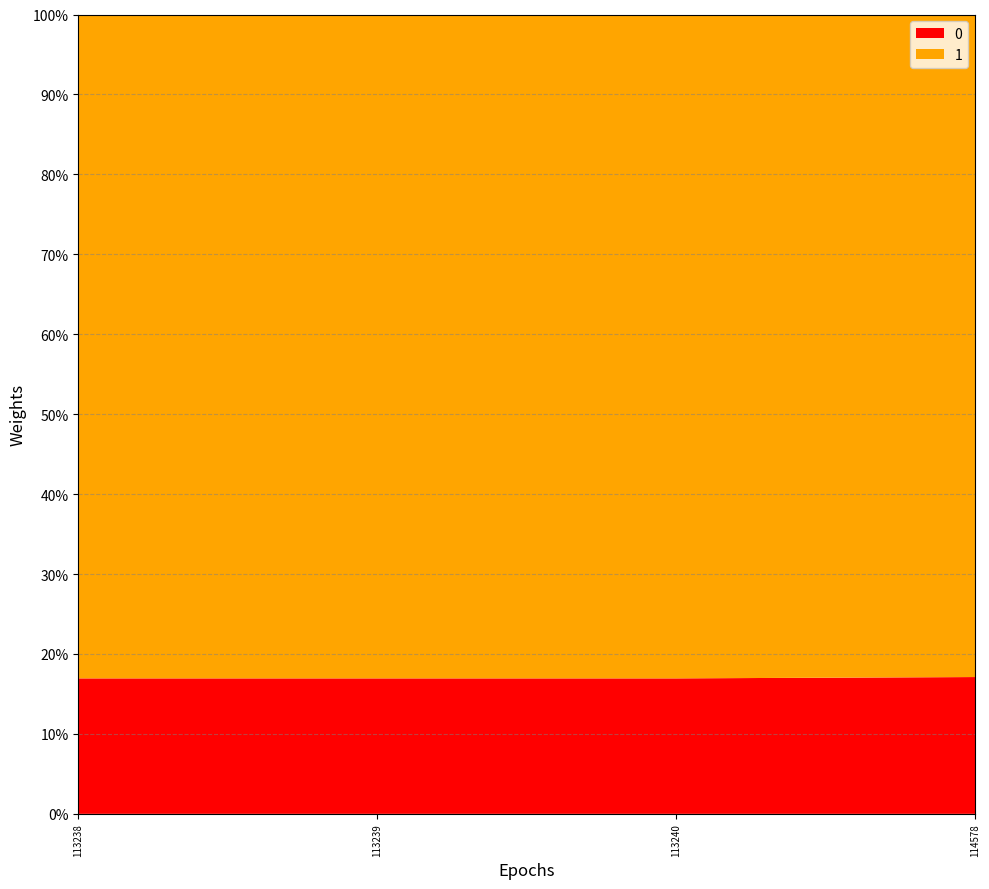

Reading left to right, list all the values displayed in this chart.

0: 113238=113238	113239=113239	113240=113240	114578=114578
1: 113238=554929	113239=554929	113240=554929	114578=554929